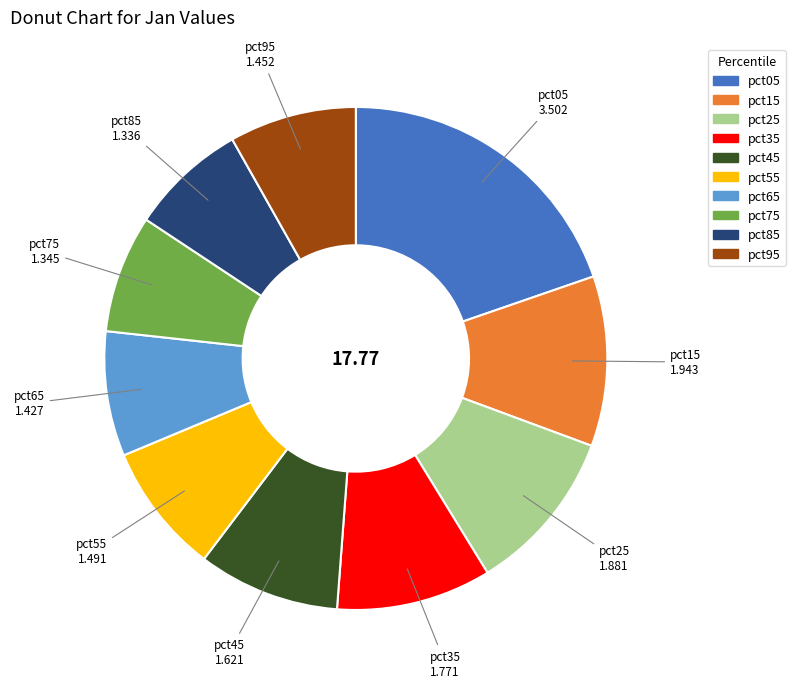

Is the sum of pct25 and pct45 greater than half?

No